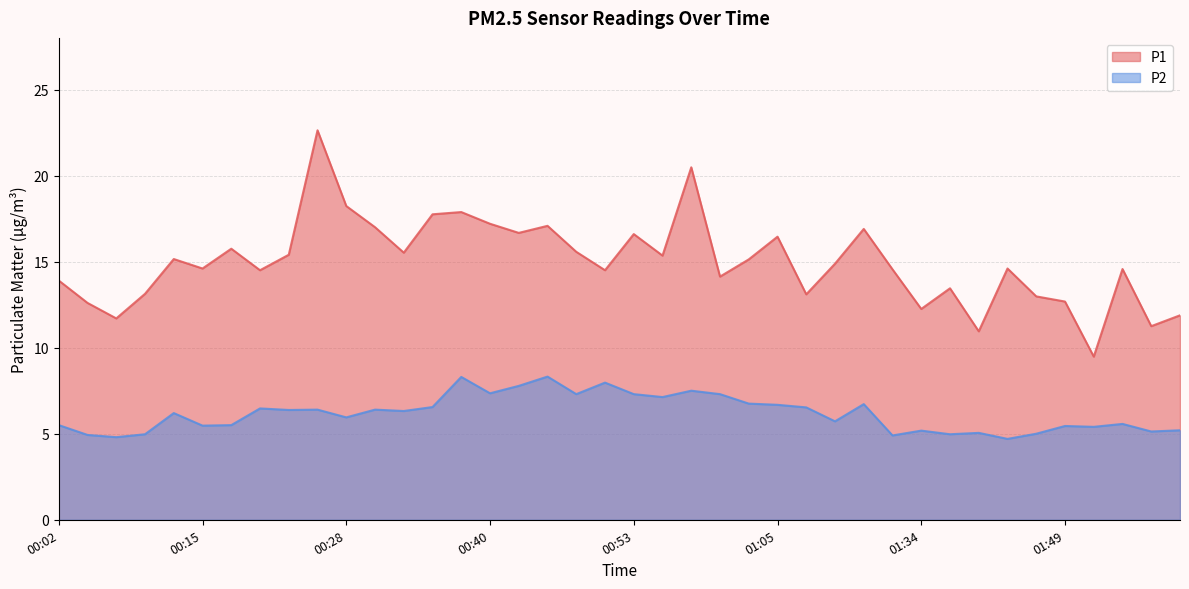

What is the spread (max minus min) of values at 01:59?

6.7